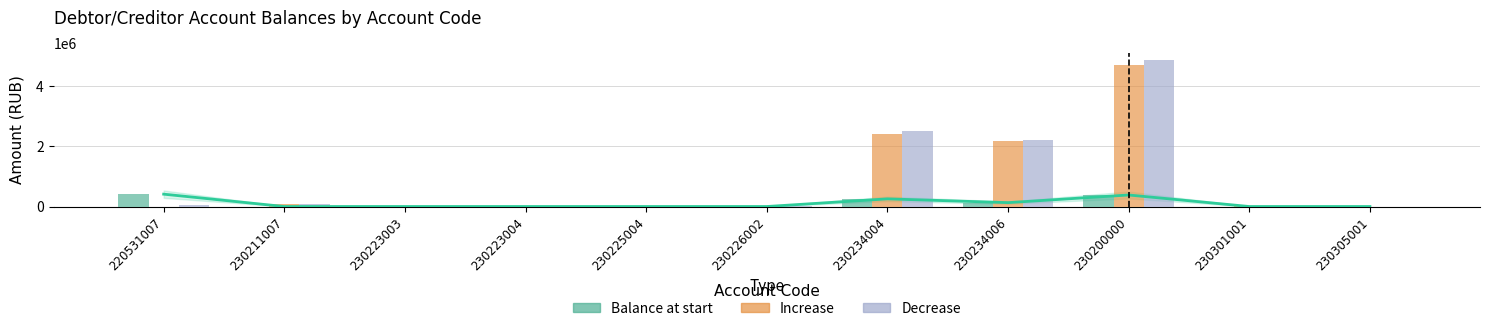

What is the total value across all series at 230305001?

0.4